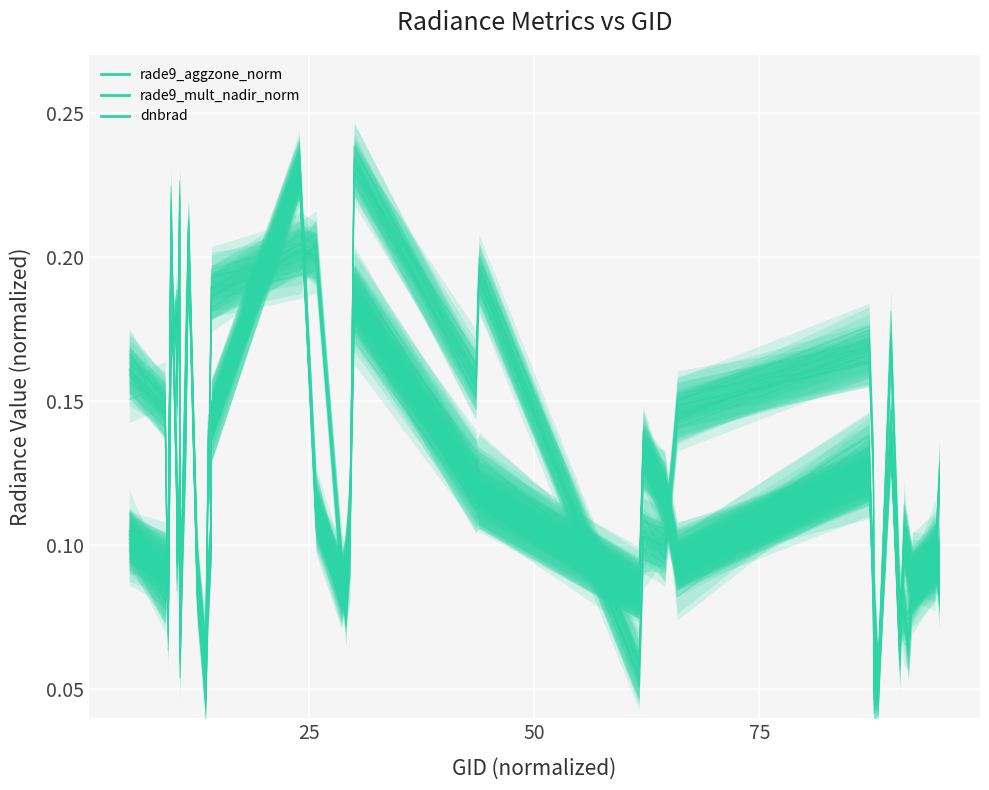

How many data points does each series have?

40